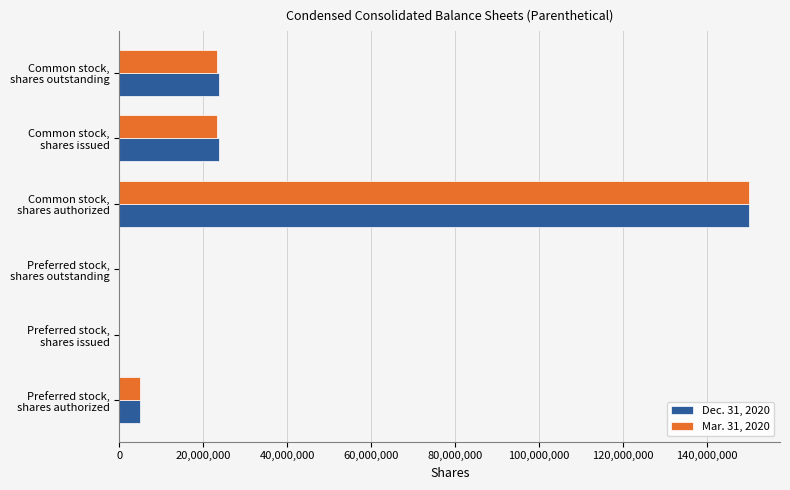

What are all the series names shown in the legend?

Dec. 31, 2020, Mar. 31, 2020